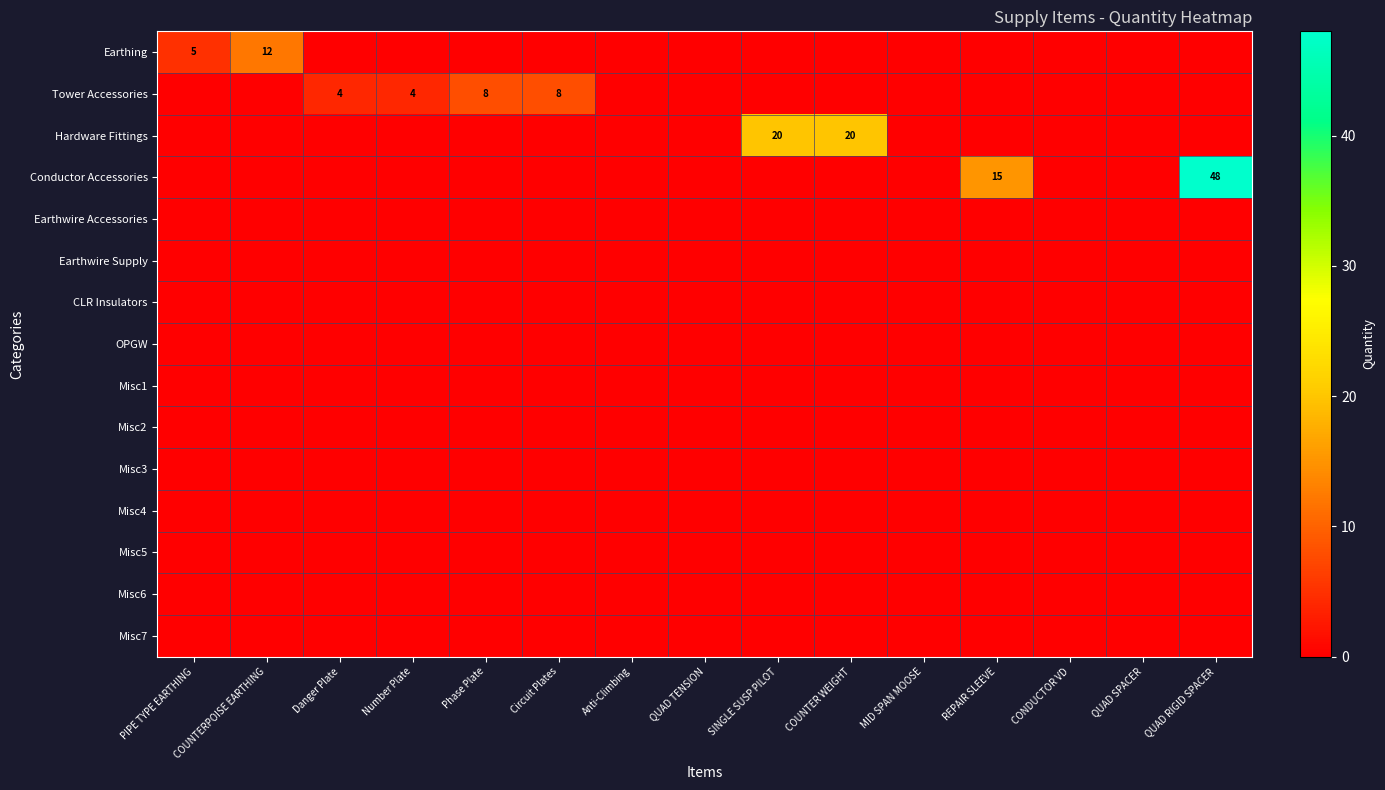

The Tower Accessories series shows 8 at Phase Plate. True or false?

True